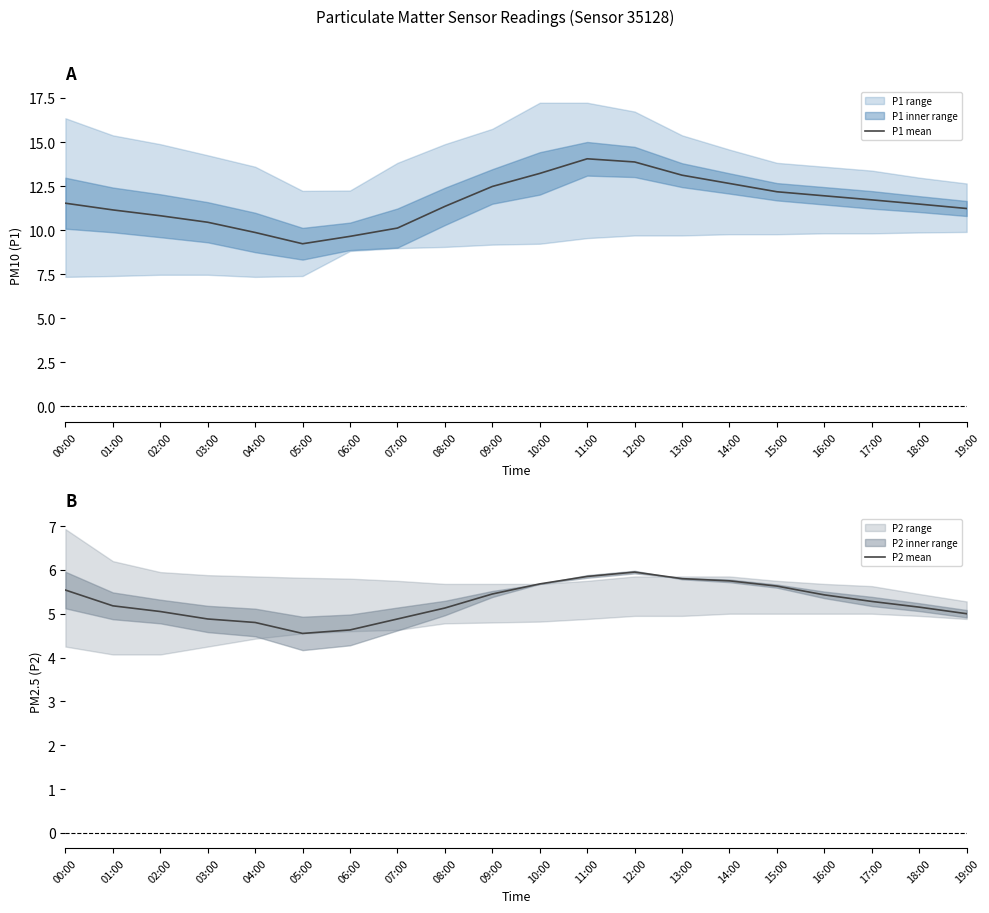

What is the sum of all P2 mean values?

105.6